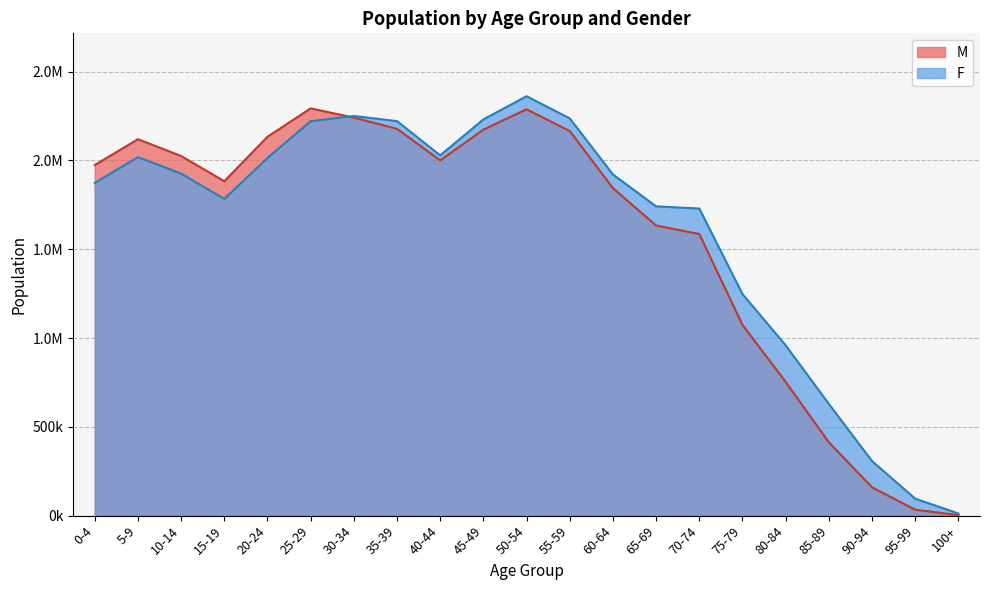

What is the total value across all series at 85-89?

1041665